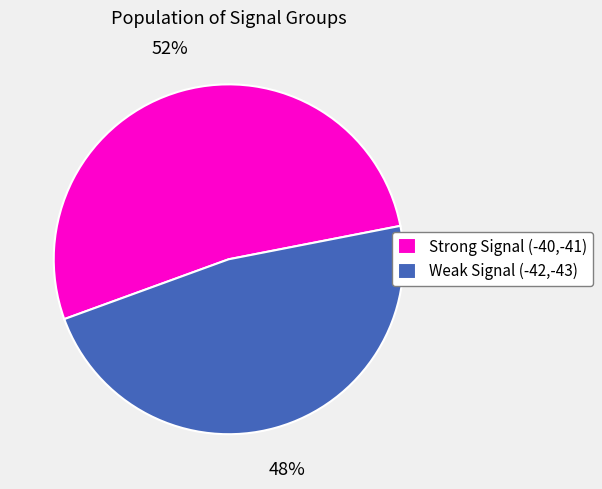

Count the number of slices in the pie.

2